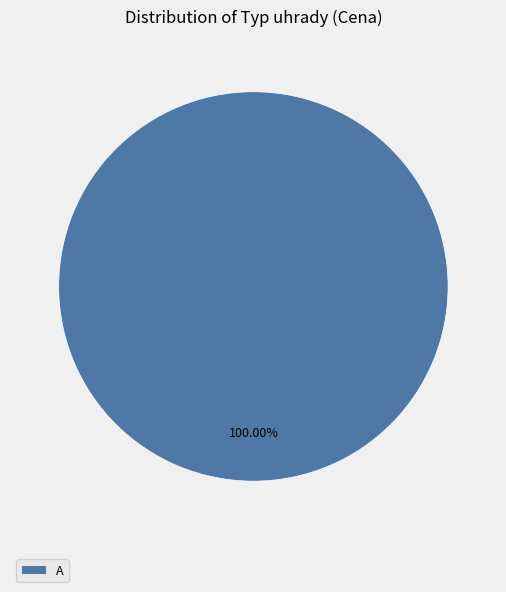

Rank the categories by value from highest to lowest.

A